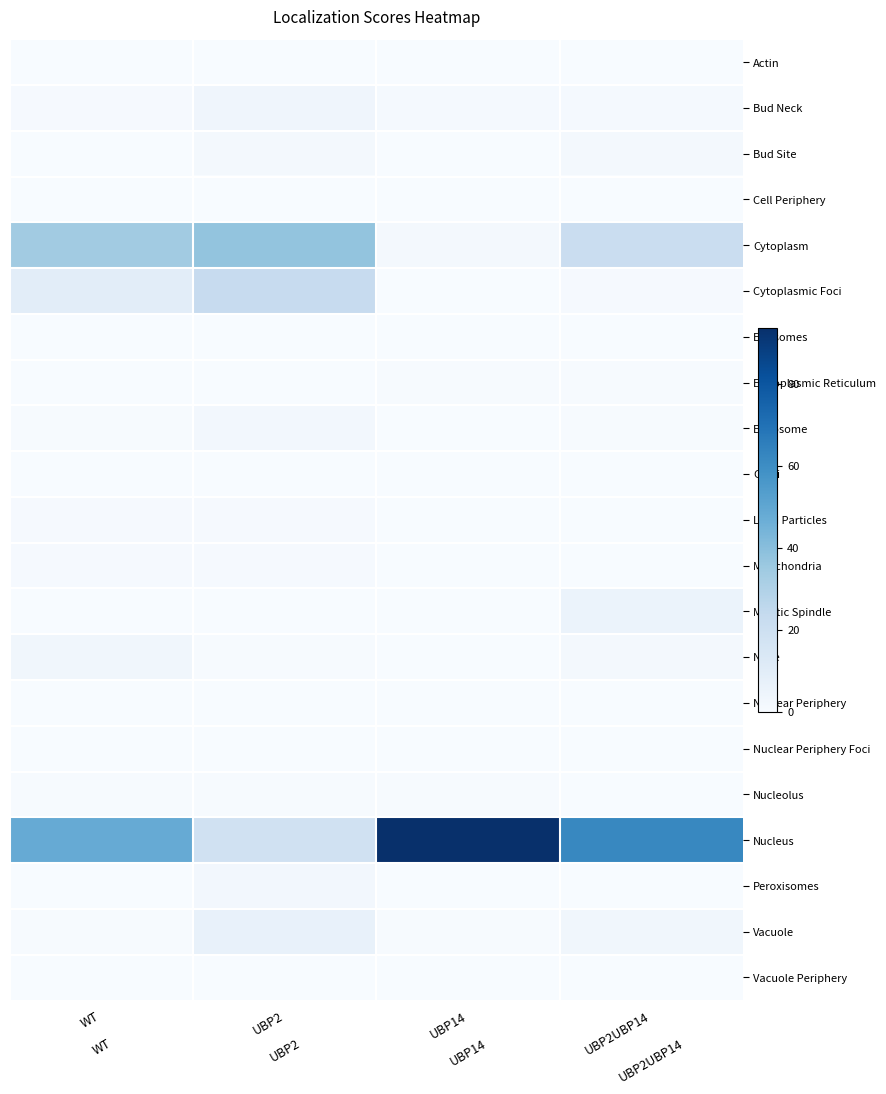

Reading right to left, extract all data points from this chart.

Actin: UBP2UBP14=0.1	UBP14=0.1	UBP2=0.0	WT=0.0
Bud Neck: UBP2UBP14=1.2	UBP14=1.2	UBP2=3.9	WT=0.8
Bud Site: UBP2UBP14=1.6	UBP14=0.3	UBP2=1.5	WT=0.1
Cell Periphery: UBP2UBP14=0.0	UBP14=0.0	UBP2=0.0	WT=0.0
Cytoplasm: UBP2UBP14=21.4	UBP14=2.0	UBP2=37.6	WT=34.0
Cytoplasmic Foci: UBP2UBP14=1.0	UBP14=0.0	UBP2=23.0	WT=9.5
Eisosomes: UBP2UBP14=0.0	UBP14=0.0	UBP2=0.0	WT=0.0
Endoplasmic Reticulum: UBP2UBP14=0.4	UBP14=0.6	UBP2=0.1	WT=0.1
Endosome: UBP2UBP14=0.4	UBP14=0.1	UBP2=2.4	WT=0.4
Golgi: UBP2UBP14=0.2	UBP14=0.0	UBP2=0.3	WT=0.1
Lipid Particles: UBP2UBP14=0.1	UBP14=0.1	UBP2=0.9	WT=1.0
Mitochondria: UBP2UBP14=0.3	UBP14=0.2	UBP2=1.1	WT=0.9
Mitotic Spindle: UBP2UBP14=5.8	UBP14=0.3	UBP2=0.3	WT=0.0
None: UBP2UBP14=1.6	UBP14=0.3	UBP2=0.5	WT=3.1
Nuclear Periphery: UBP2UBP14=0.2	UBP14=0.1	UBP2=0.1	WT=0.1
Nuclear Periphery Foci: UBP2UBP14=0.1	UBP14=0.0	UBP2=0.0	WT=0.0
Nucleolus: UBP2UBP14=0.3	UBP14=0.4	UBP2=0.4	WT=0.6
Nucleus: UBP2UBP14=62.0	UBP14=93.6	UBP2=18.5	WT=48.0
Peroxisomes: UBP2UBP14=0.1	UBP14=0.0	UBP2=2.2	WT=0.3
Vacuole: UBP2UBP14=3.0	UBP14=0.6	UBP2=7.0	WT=0.7
Vacuole Periphery: UBP2UBP14=0.2	UBP14=0.0	UBP2=0.2	WT=0.2